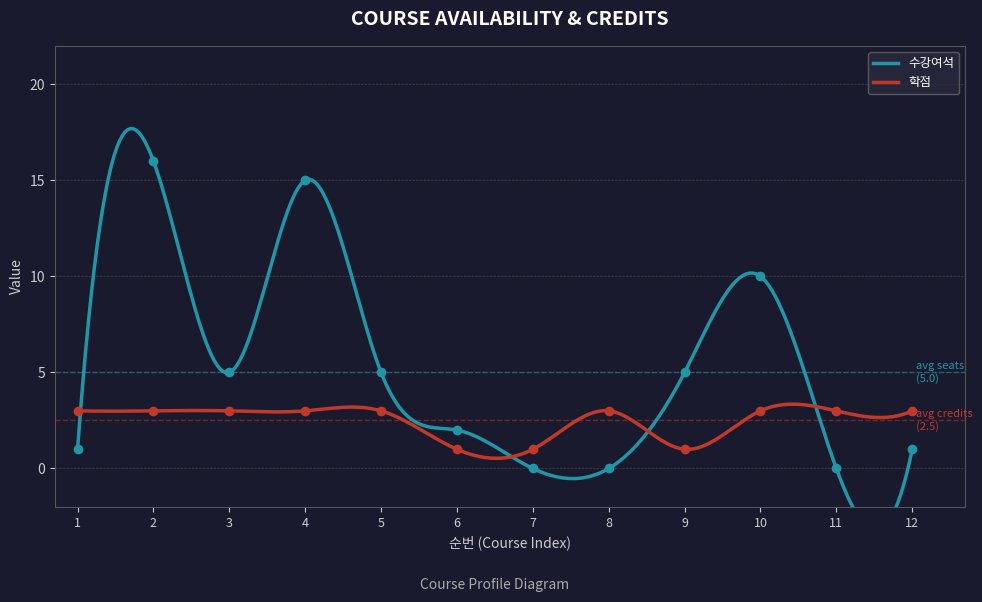

How many interior local peaks does the 학점 series have?

1